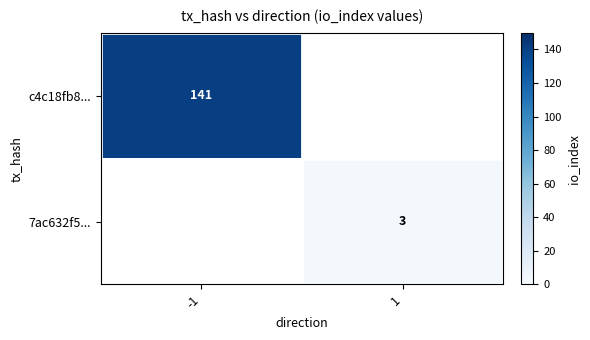

The value of 7ac632f5... at 1 is 5. True or false?

False